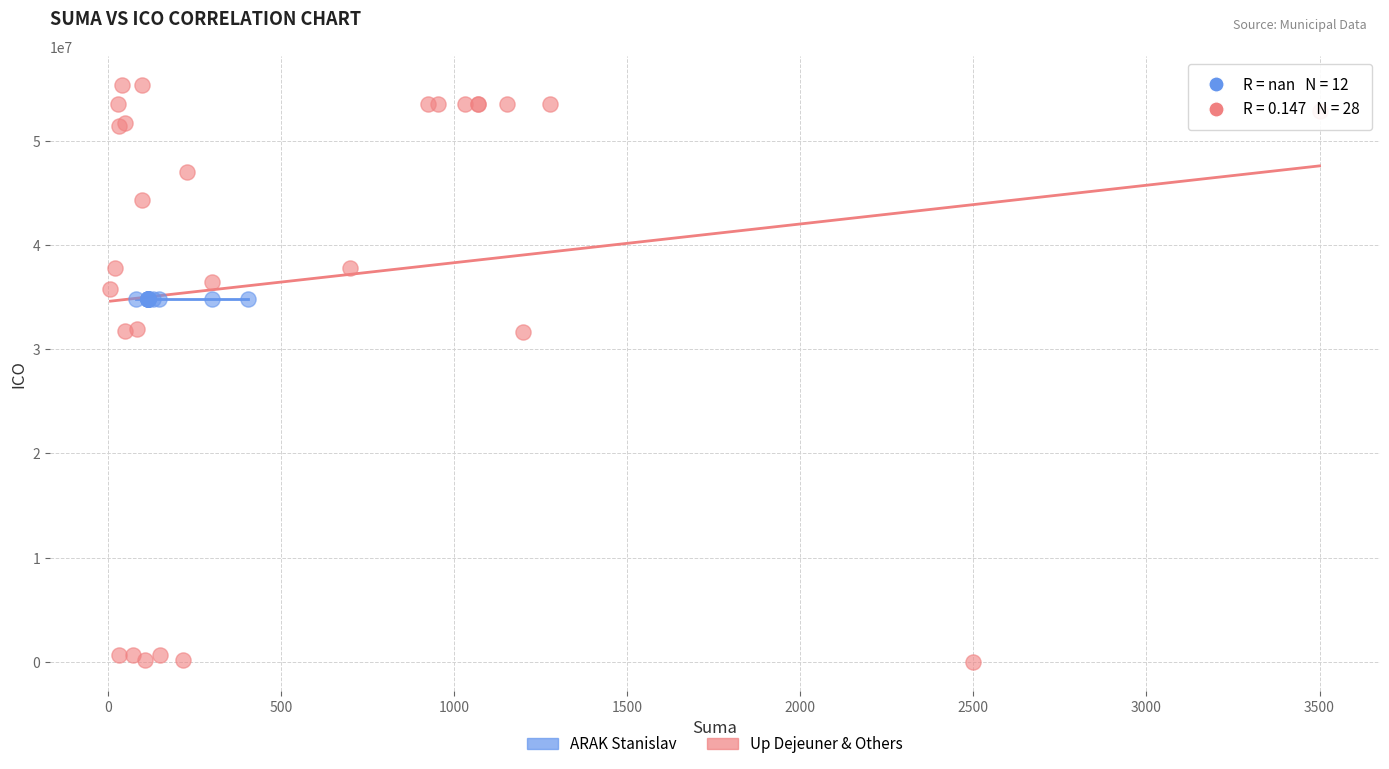

Which series reaches the maximum Y coordinate?

Up Dejeuner & Others